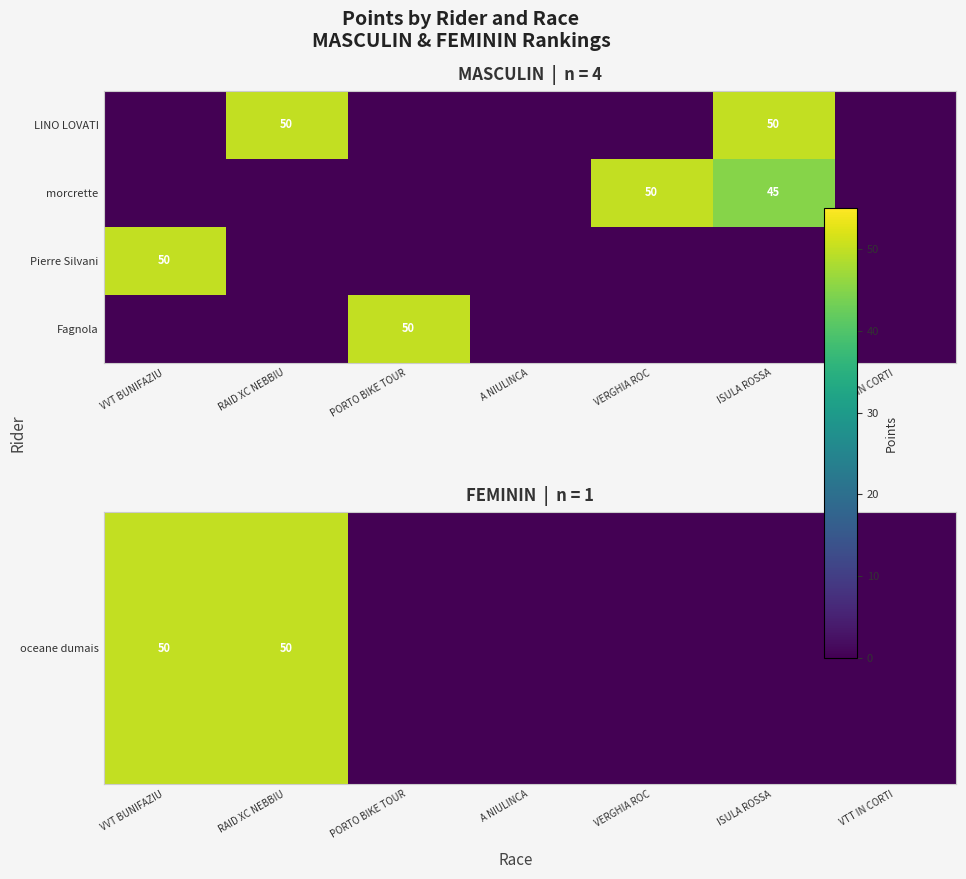

At how many categories does at least one series exceed 1?

5